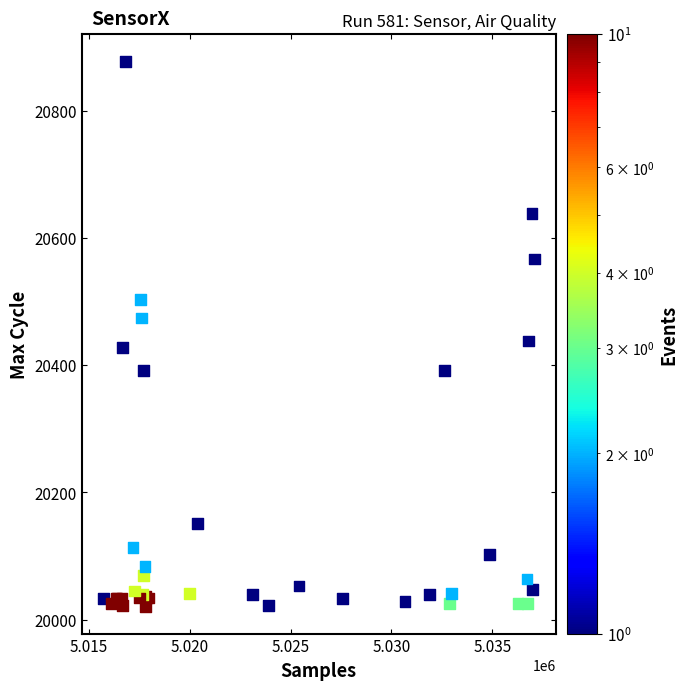

What Y value in the scatter plot is closest to 20449?

20438